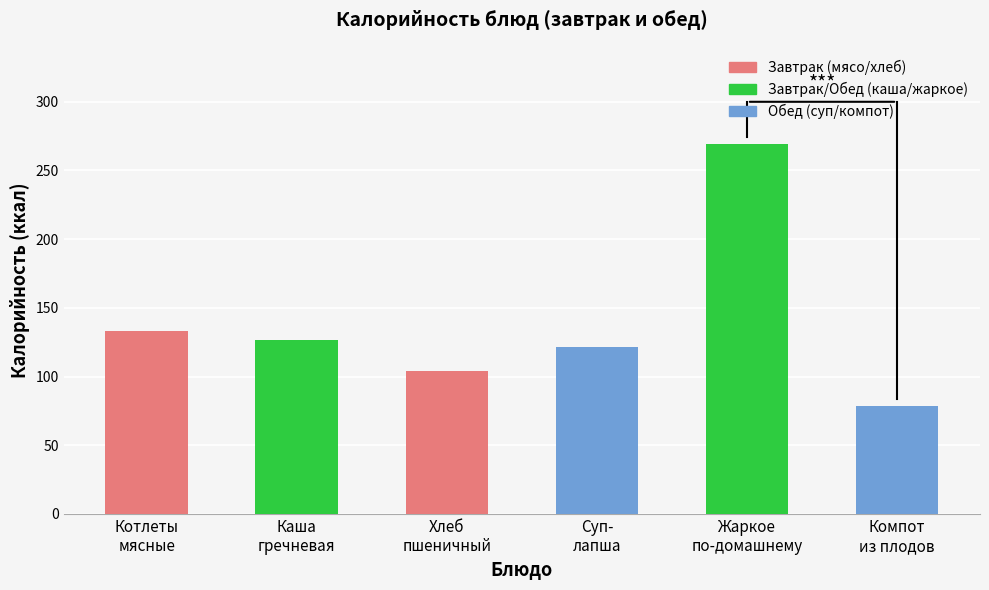

What is the ratio of the value at Котлеты
мясные to the value at Суп-
лапша?

1.1